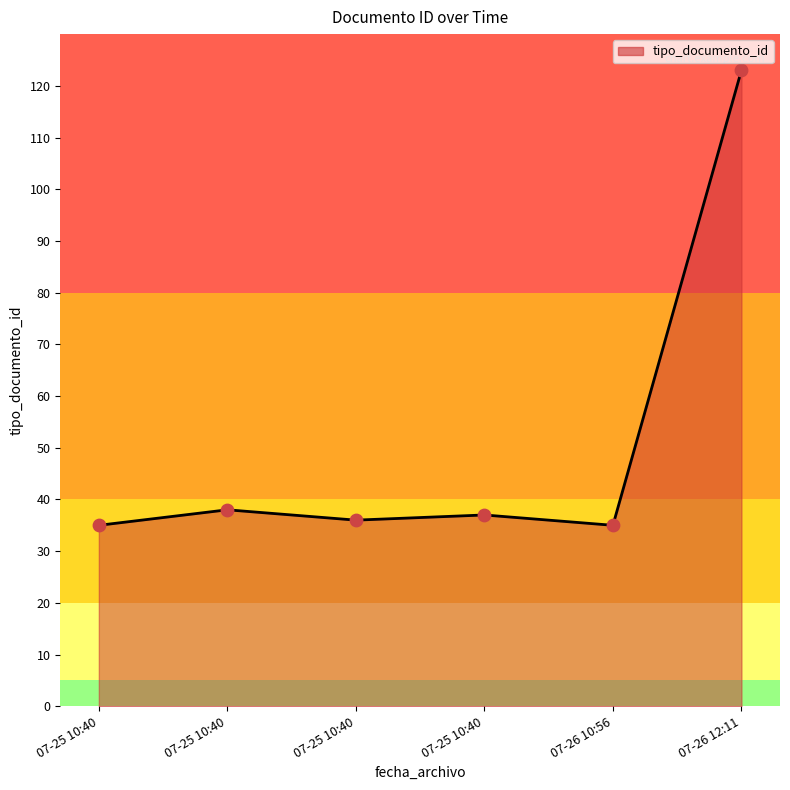

Which has a higher value, 07-25 10:40 or 07-25 10:40?

07-25 10:40